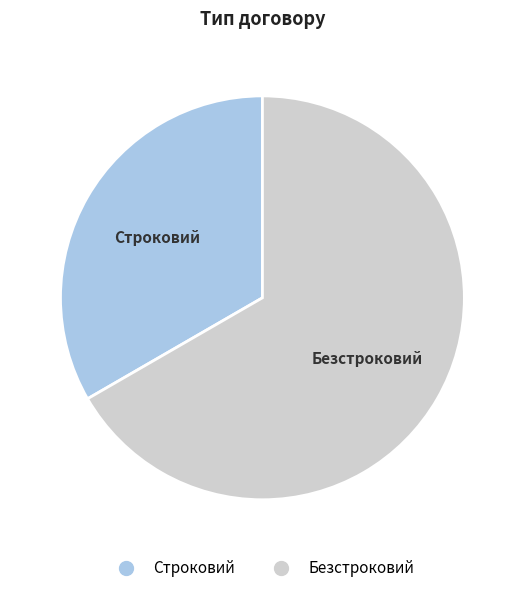

Is it true that Строковий is 33% of the pie?

True